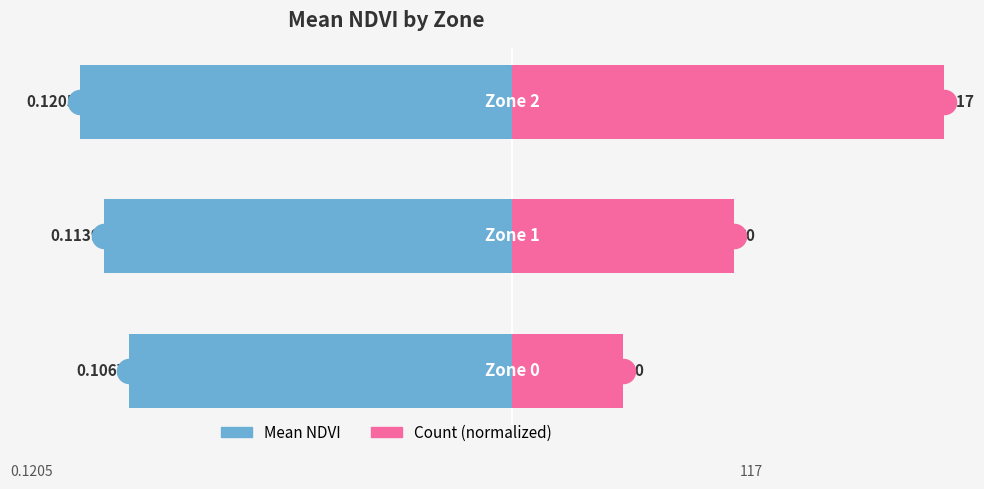

At which category is the sum across all series the highest?

2